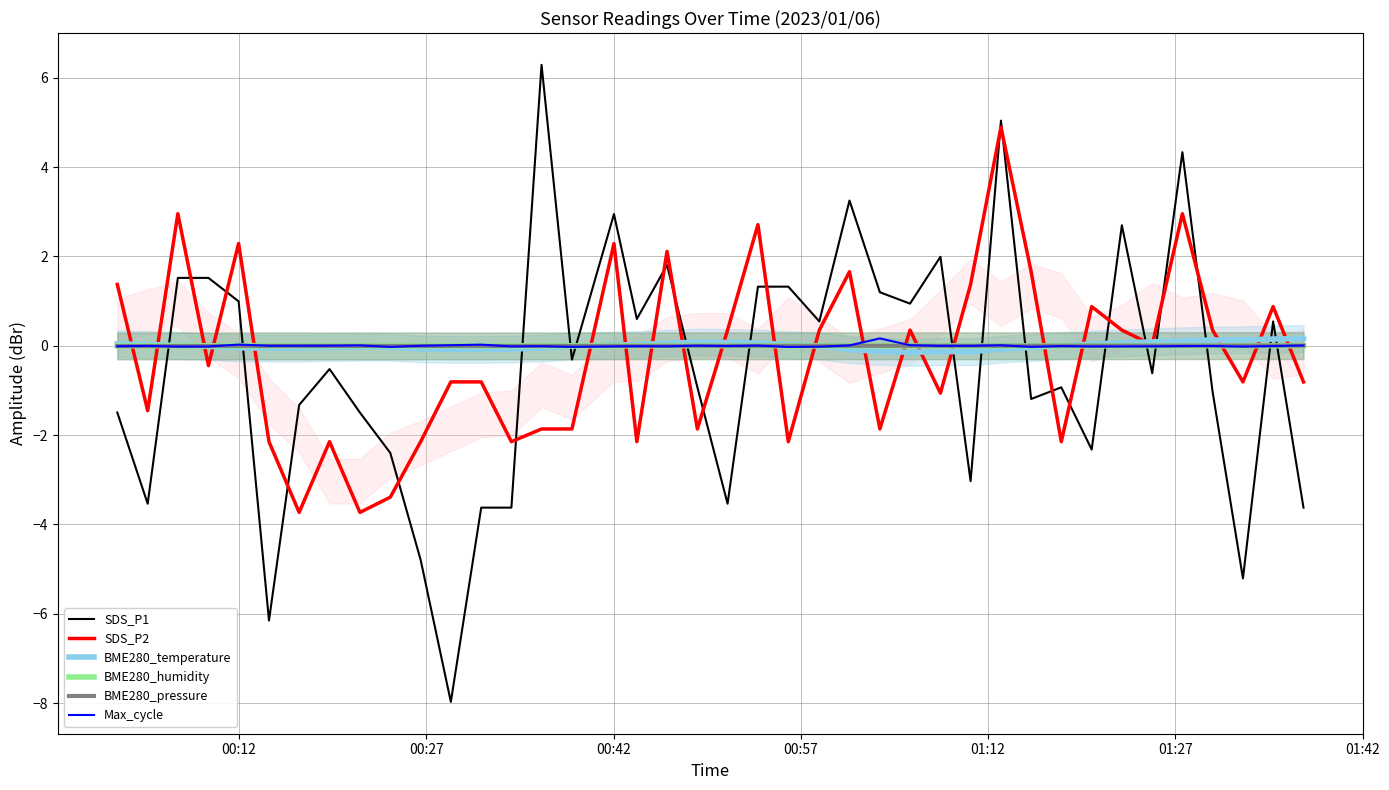

After their last crossing, which series has the higher values: SDS_P1 or BME280_temperature?

BME280_temperature